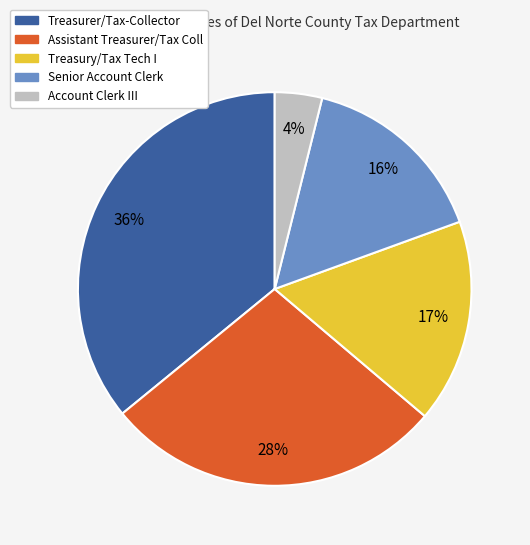

Rank the categories by value from highest to lowest.

Treasurer/Tax-Collector, Assistant Treasurer/Tax Coll, Treasury/Tax Tech I, Senior Account Clerk, Account Clerk III